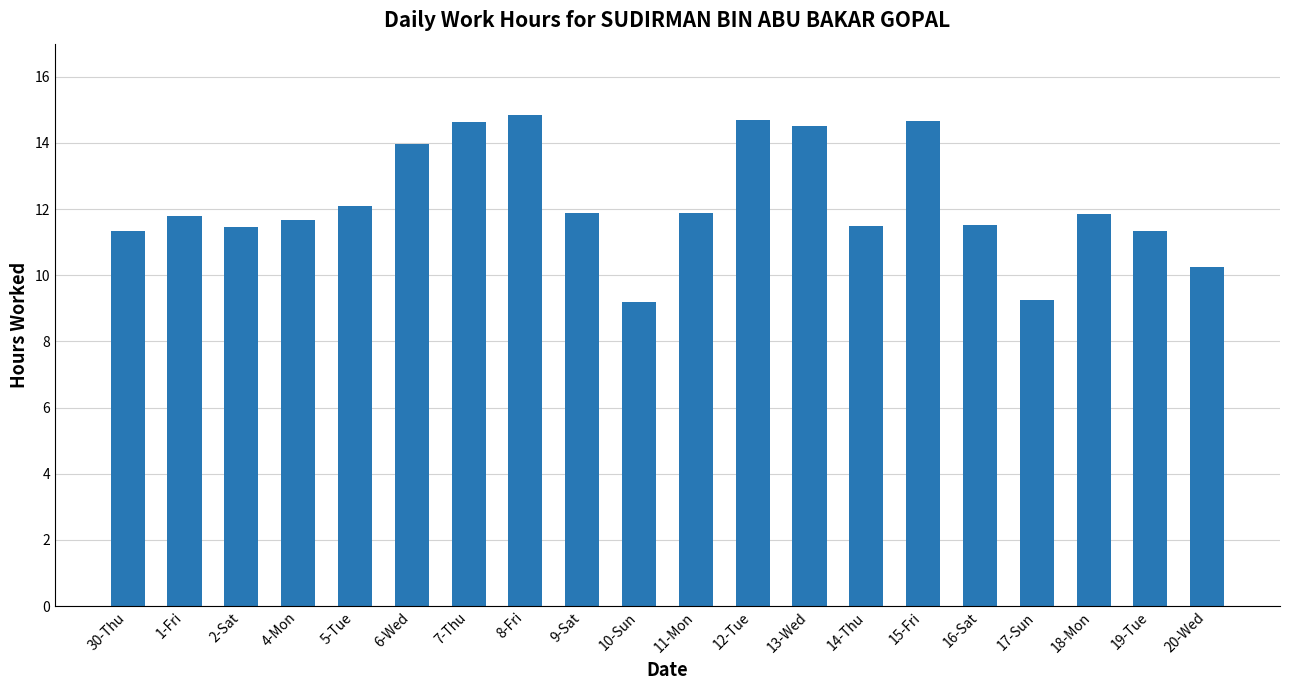

Where does the data first go above 11?

30-Thu